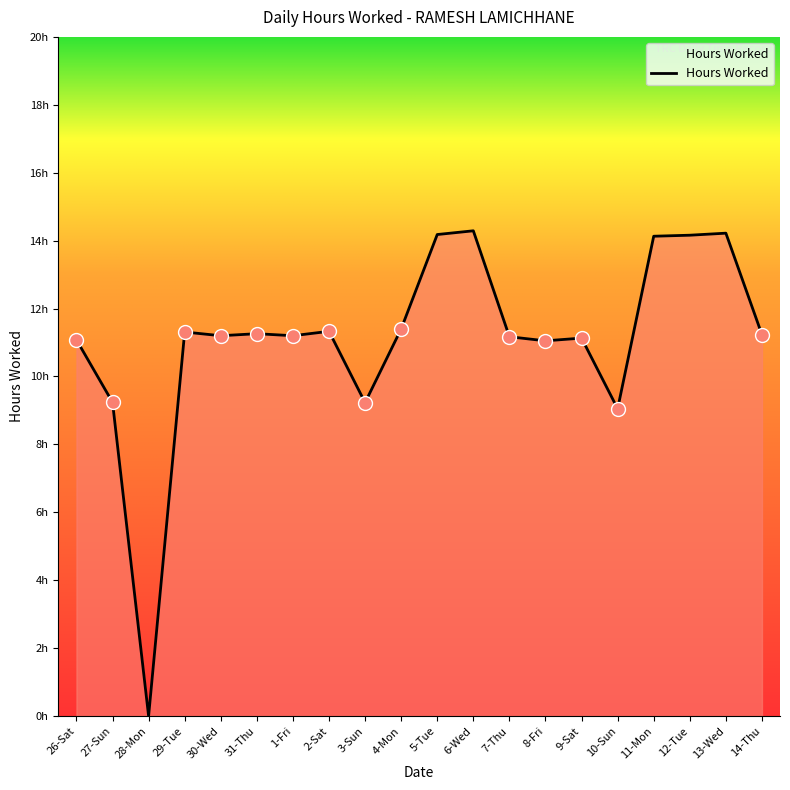

True or false: the data shows 19.8 at 30-Wed.

False